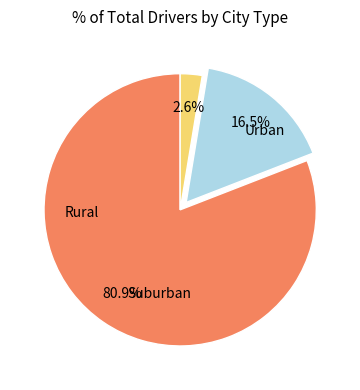

How many slices are in this pie chart?

3